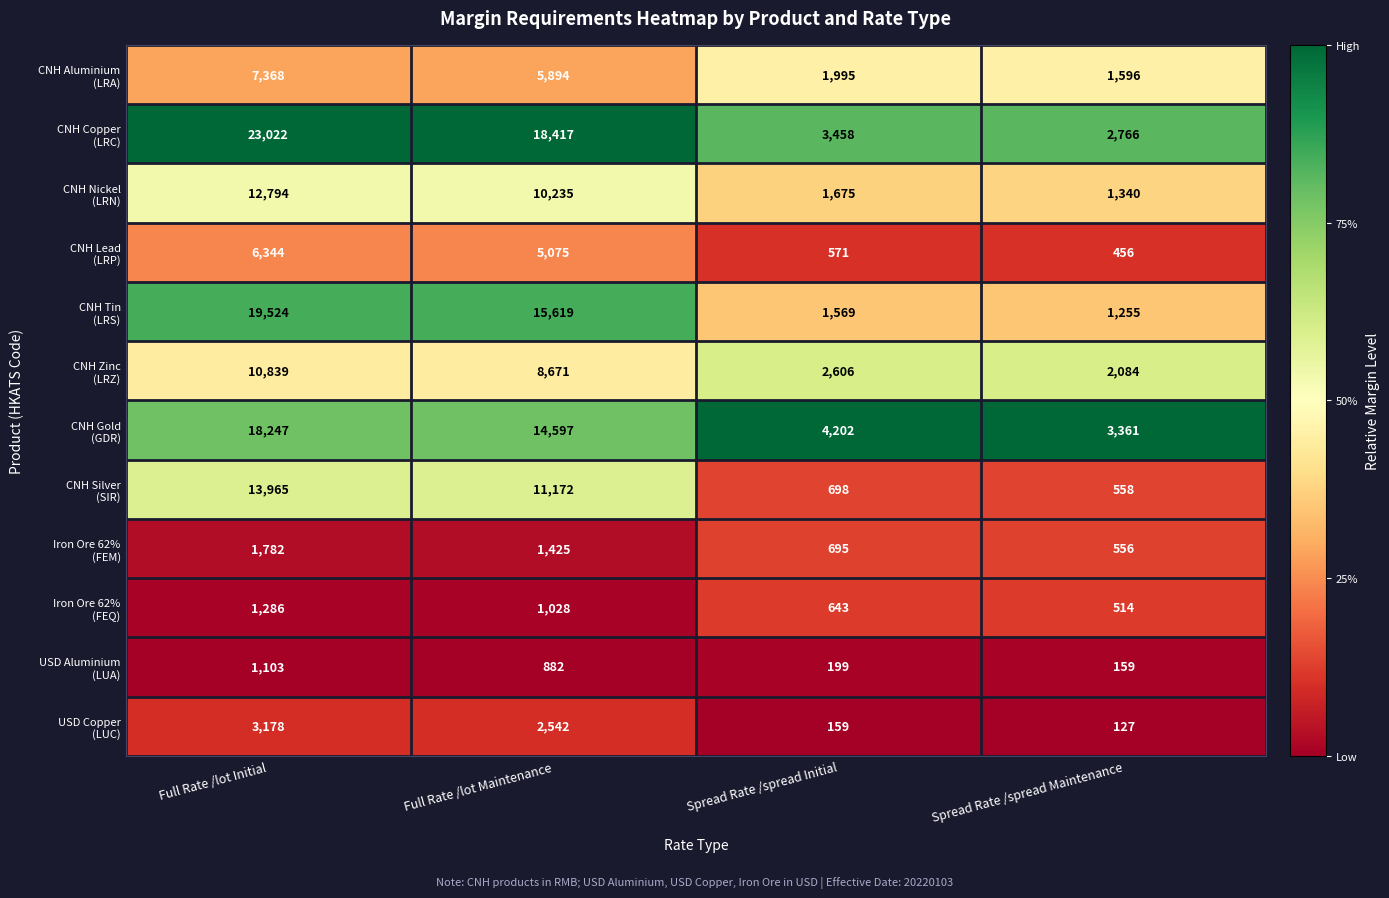

What is the difference between the highest and lowest values at Full Rate /lot Maintenance?

17535